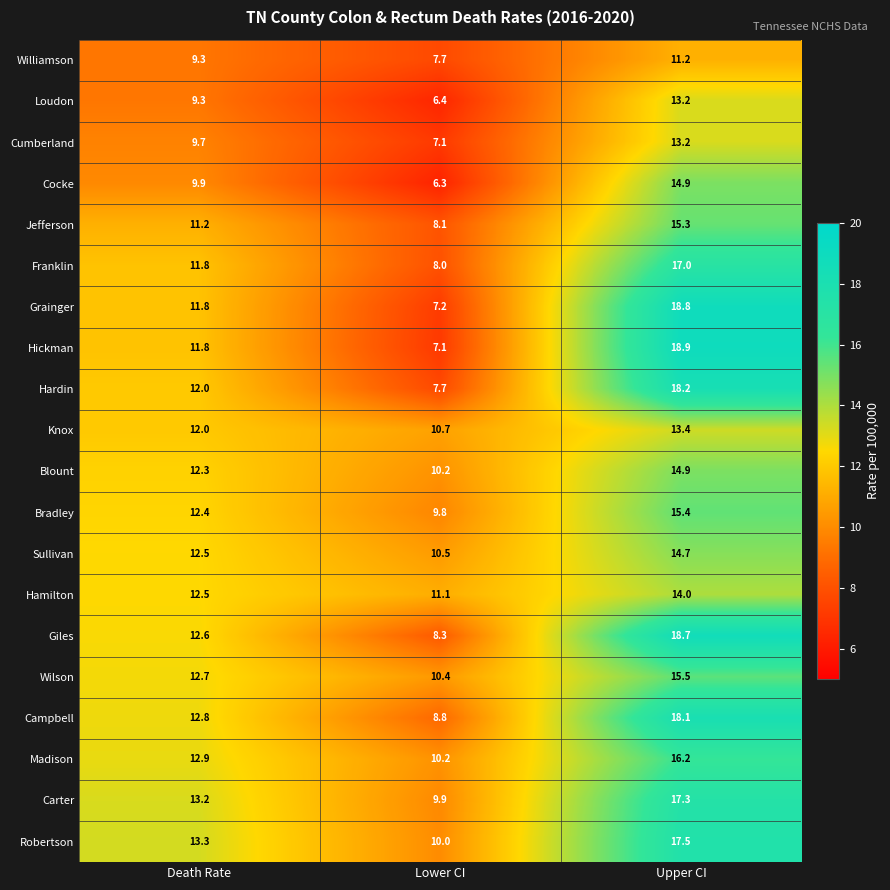

True or false: Robertson has a value of 6.4 at Upper CI.

False